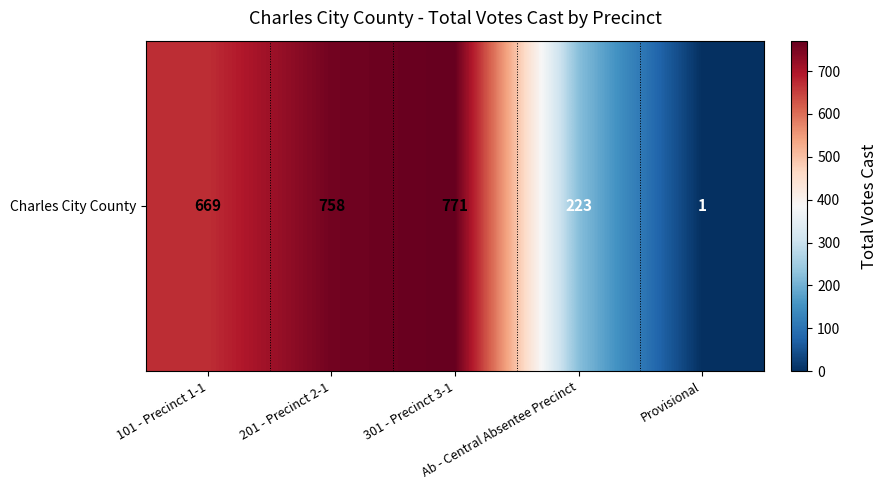

How many data points are above 669?

2